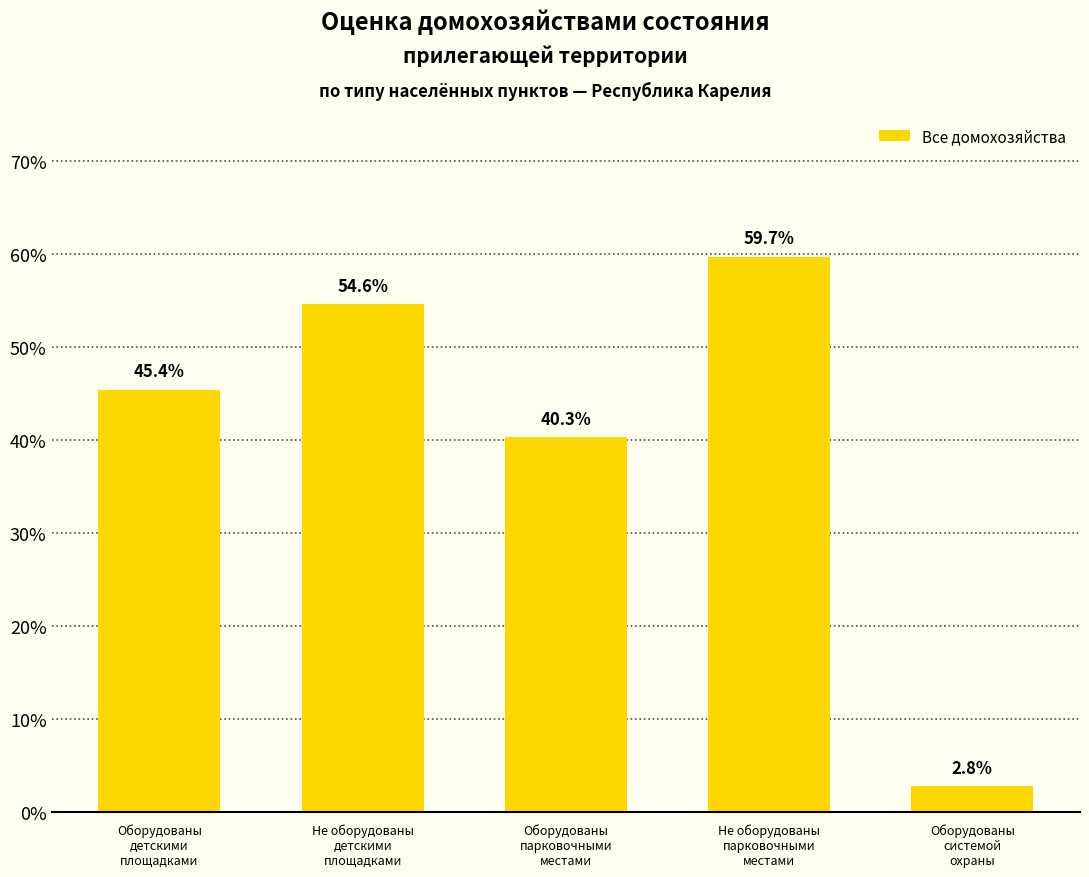

What is the label of the 5th bar from the left?

Оборудованы
системой
охраны